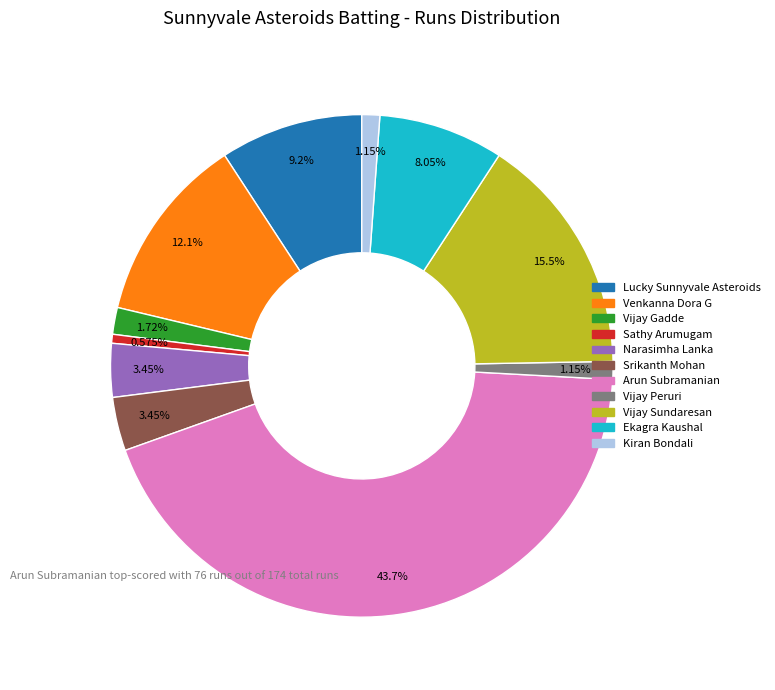

Between Lucky Sunnyvale Asteroids and Venkanna Dora G, which is larger?

Venkanna Dora G